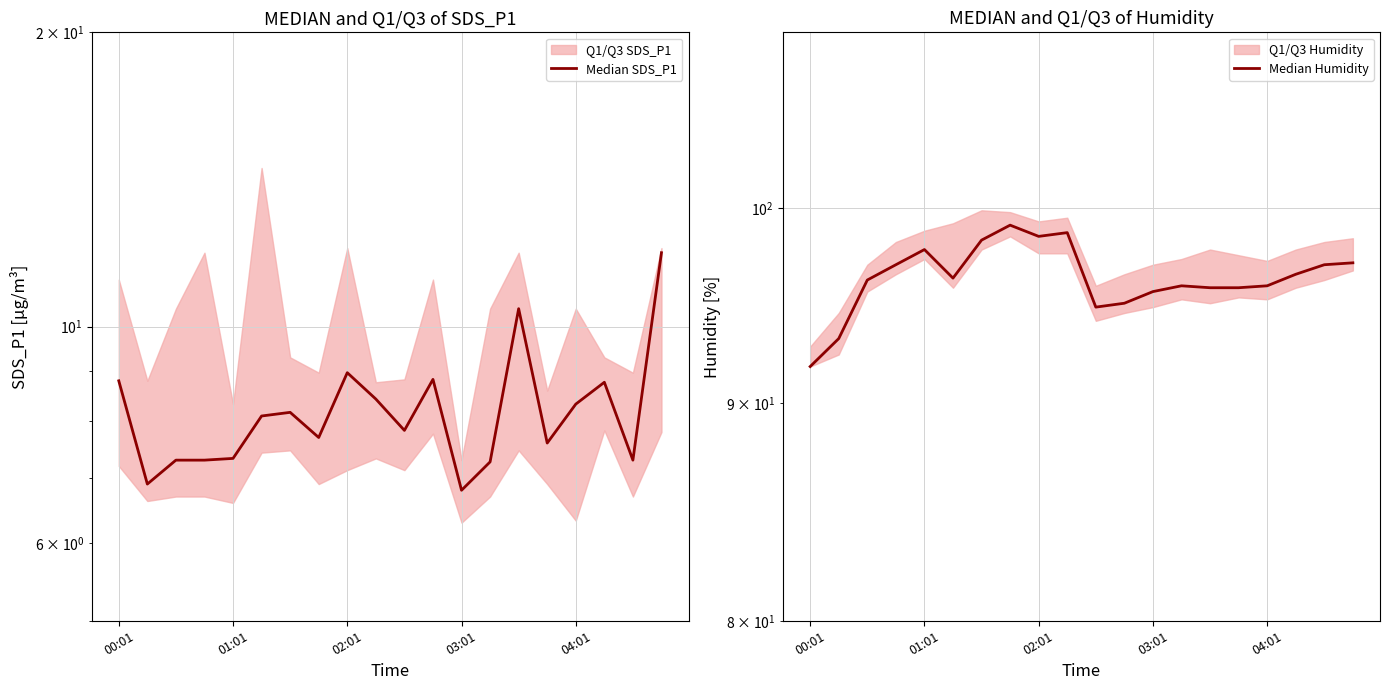

How many categories are shown in the chart?

20